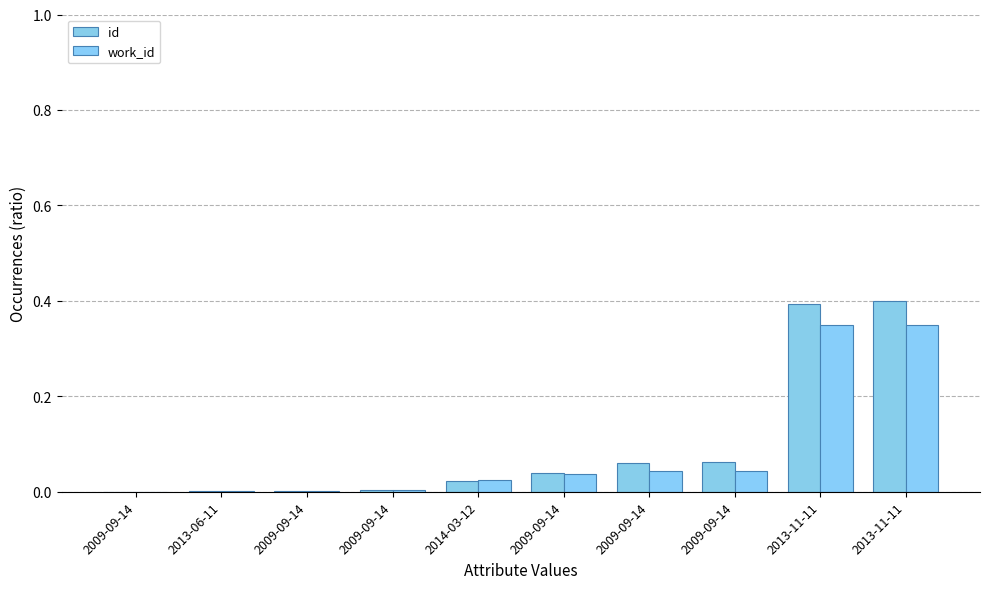

What is the difference between the maximum and second lowest values in the work_id series?

0.3